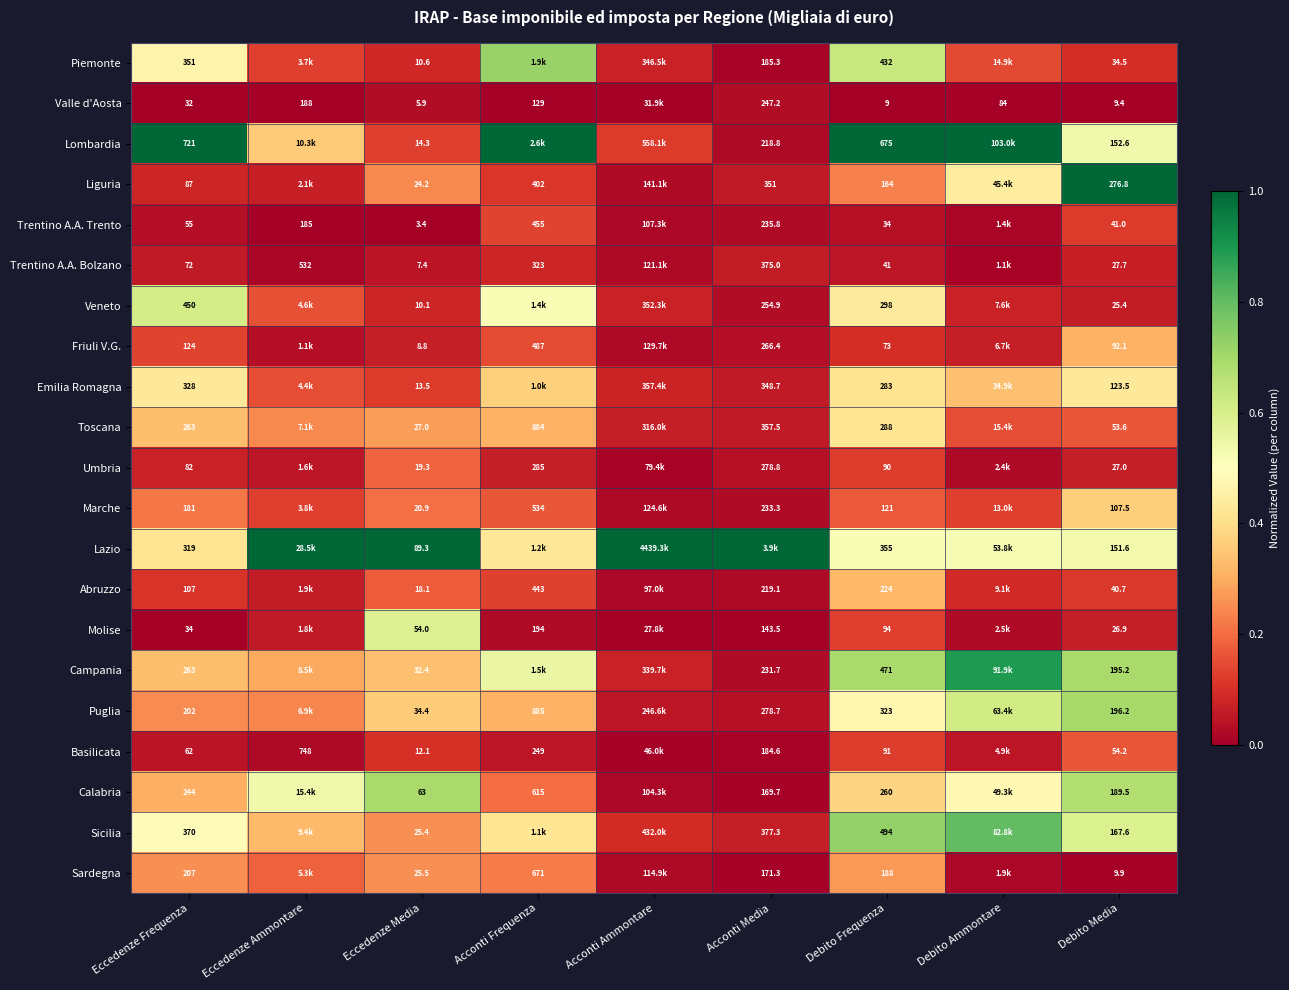

Between Eccedenze Media and Debito Media, which series saw the biggest shift?

Liguria